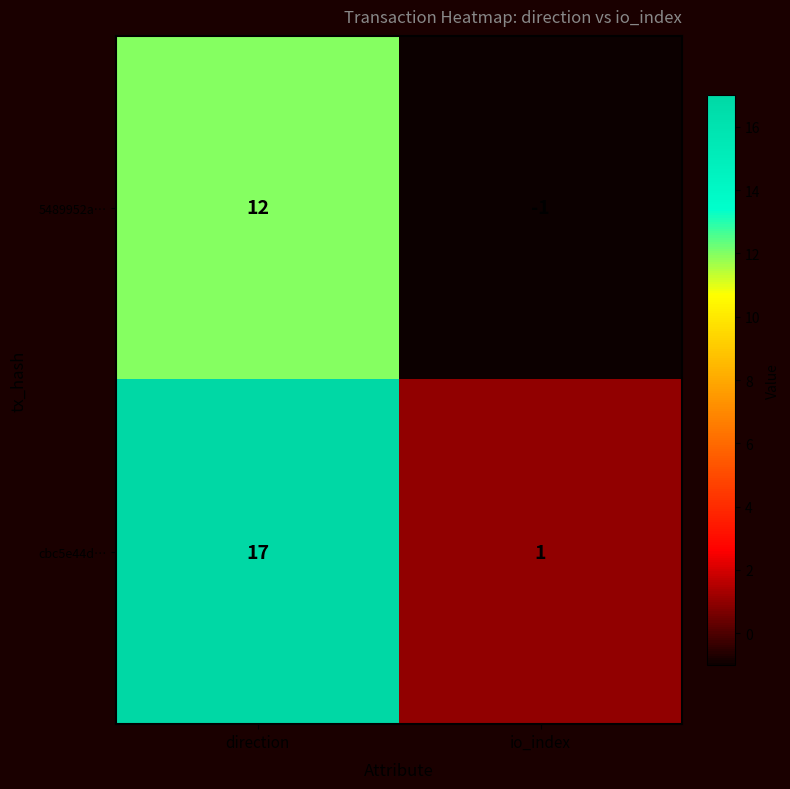

Read the cbc5e44d… value at direction, to the nearest 5.

15